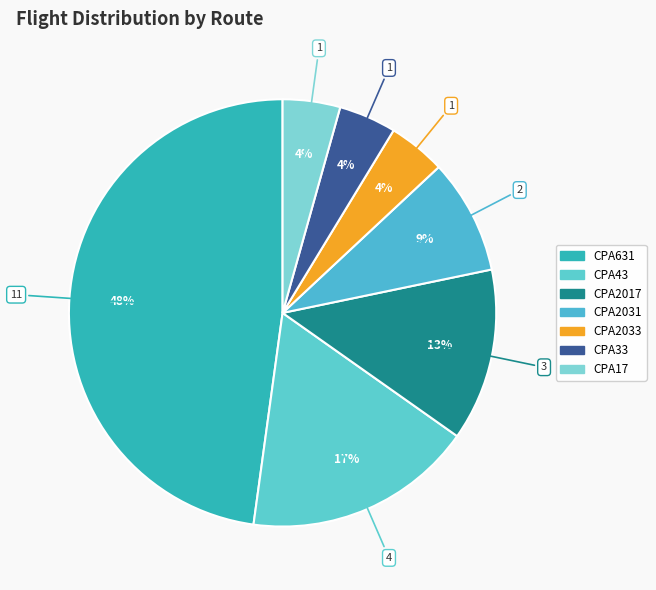

What is the ratio of the value at CPA33 to the value at CPA631?

0.1